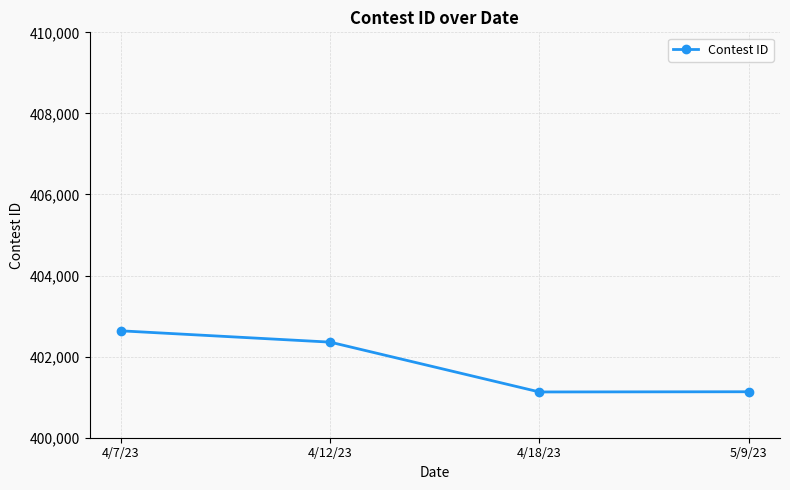

How many values are below 402358?

2